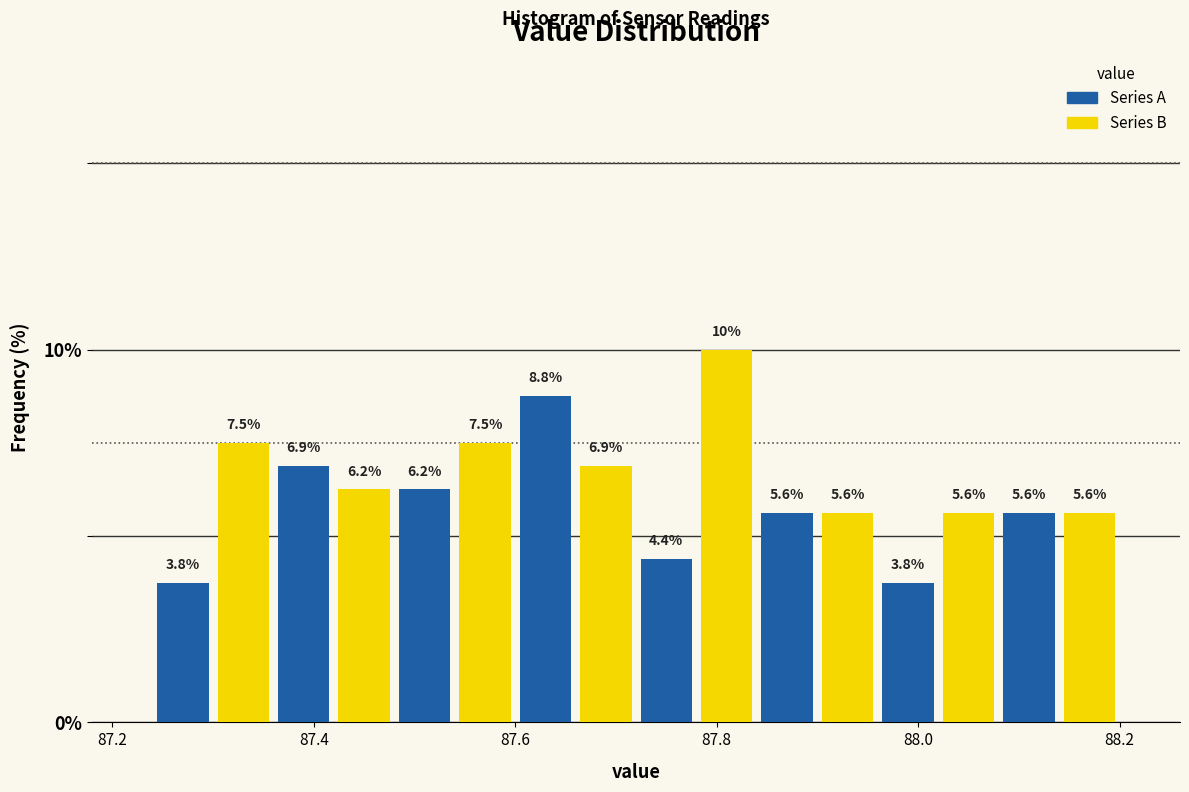

Around what value on the x-axis is the tallest bar? Give the approximate position of its centre, as read against the axis.

87.82